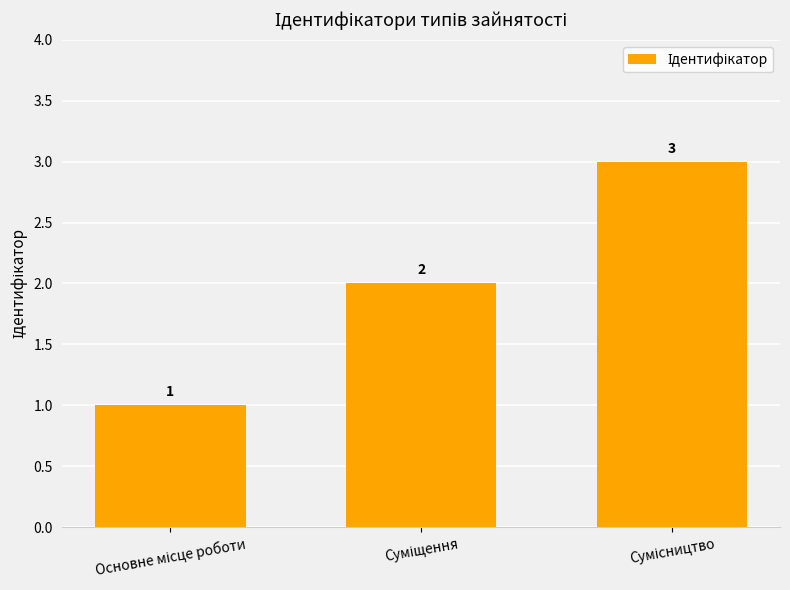

What is the value of the 1st bar from the left?

1